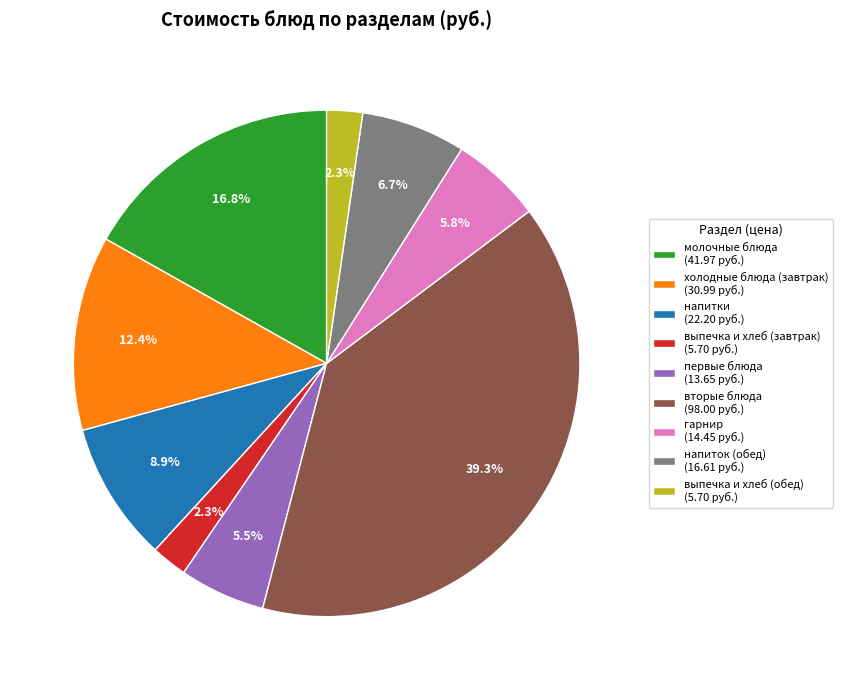

True or false: напитки accounts for 4% of the total.

False